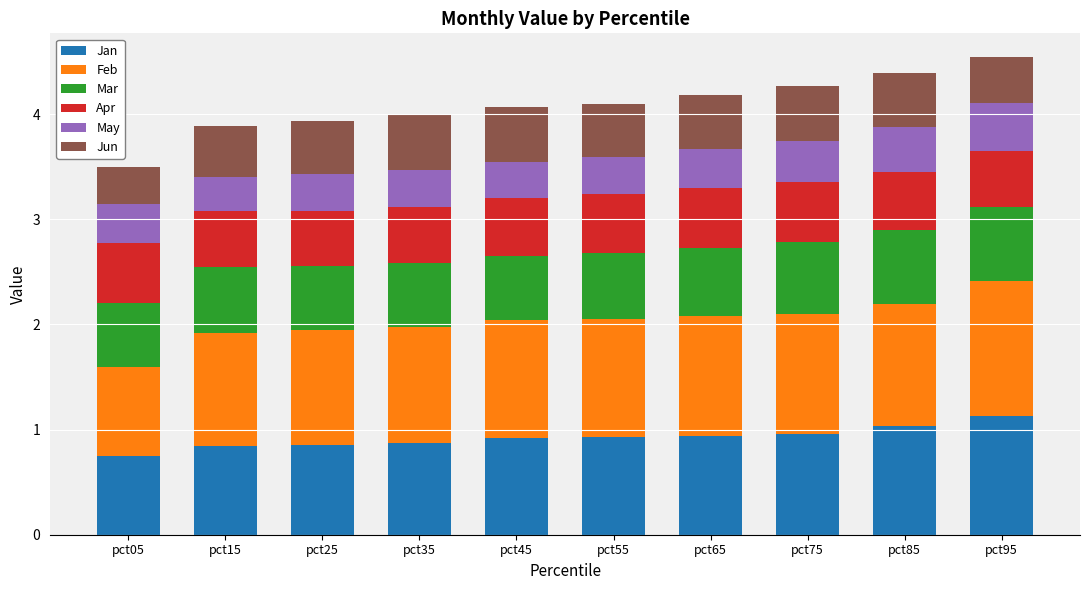

What is the maximum value for Jan?

1.1